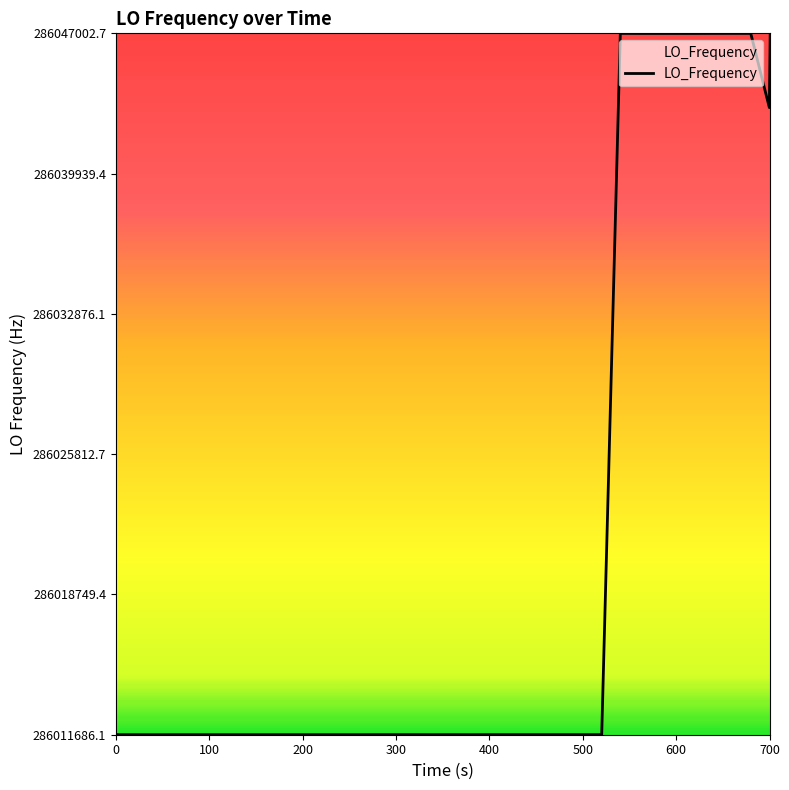

What is the difference between the maximum and minimum values?

35316.6